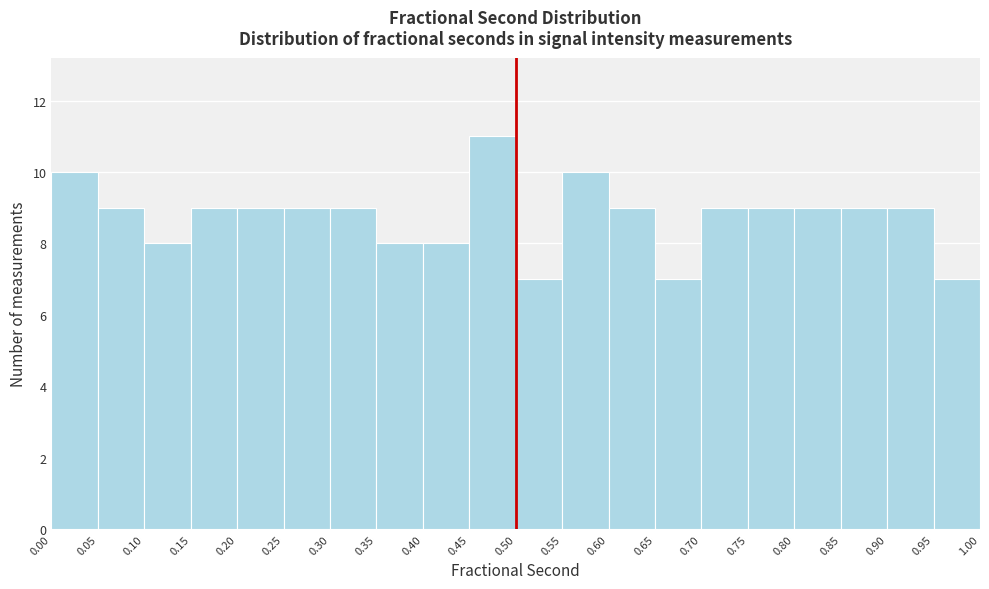

Reading left to right, transcribe this chart: for each bar, give the range it covers on the x-axis and its height. The values are not printed on the chart, so give them approximately, as read against the axis.

0.00 to 0.05: 10
0.05 to 0.10: 9
0.10 to 0.15: 8
0.15 to 0.20: 9
0.20 to 0.25: 9
0.25 to 0.30: 9
0.30 to 0.35: 9
0.35 to 0.40: 8
0.40 to 0.45: 8
0.45 to 0.50: 11
0.50 to 0.55: 7
0.55 to 0.60: 10
0.60 to 0.65: 9
0.65 to 0.70: 7
0.70 to 0.75: 9
0.75 to 0.80: 9
0.80 to 0.85: 9
0.85 to 0.90: 9
0.90 to 0.95: 9
0.95 to 1.00: 7